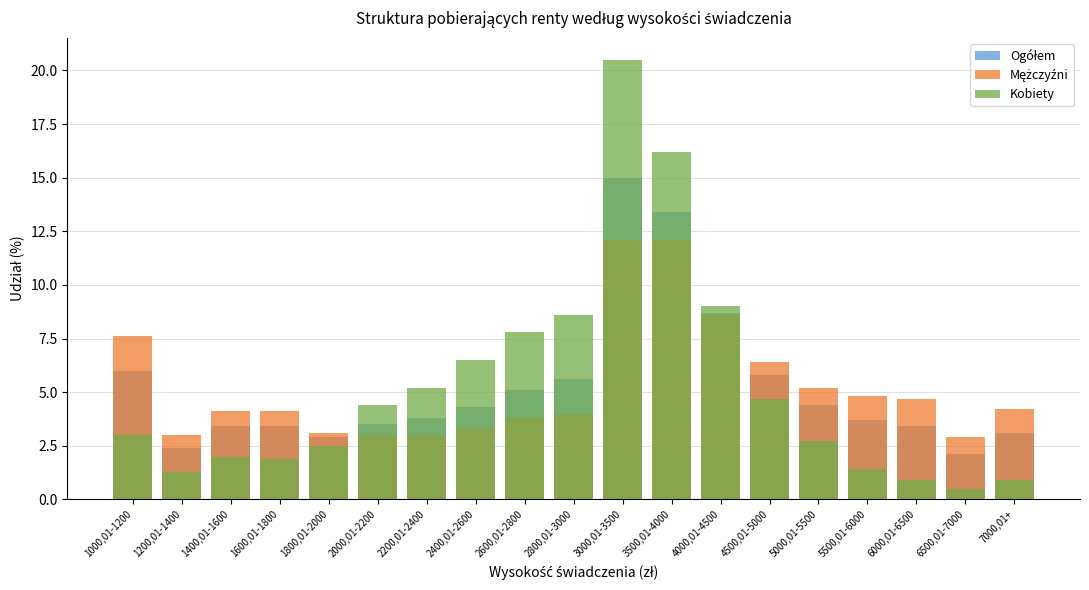

What are all the series names shown in the legend?

Ogółem, Mężczyźni, Kobiety